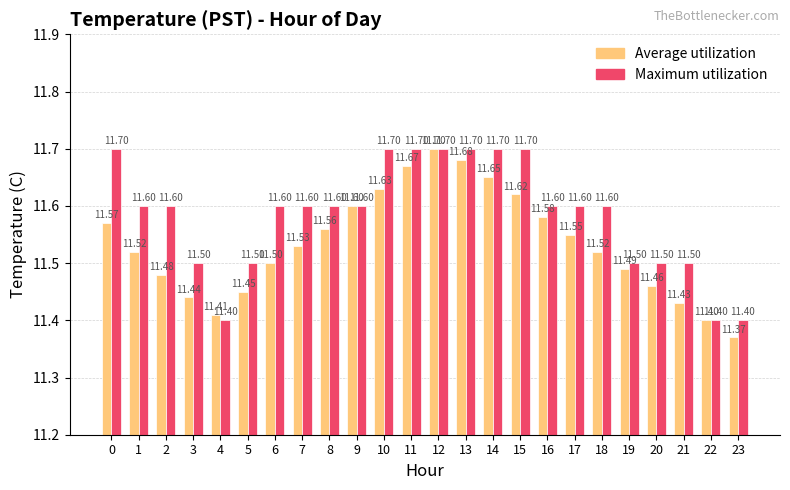

At which category is the sum across all series the highest?

12